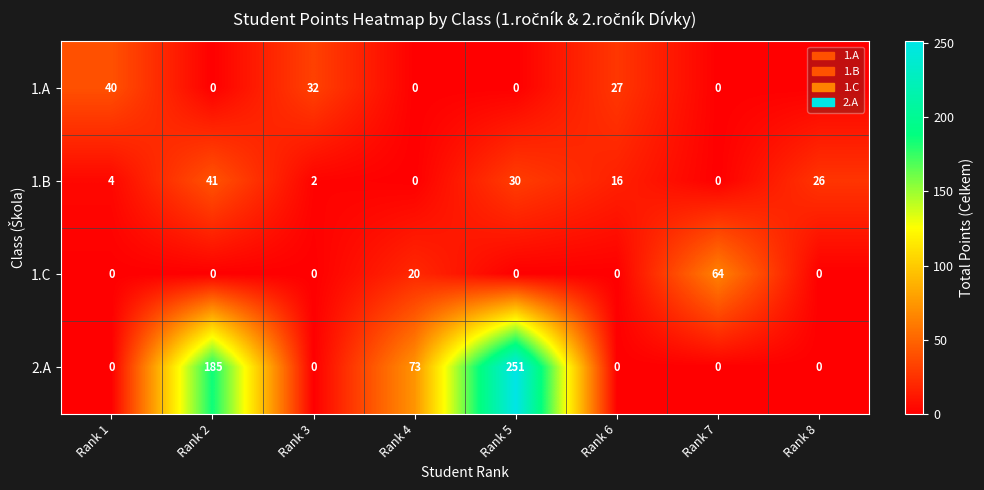

Which series has the largest total across all categories?

2.A